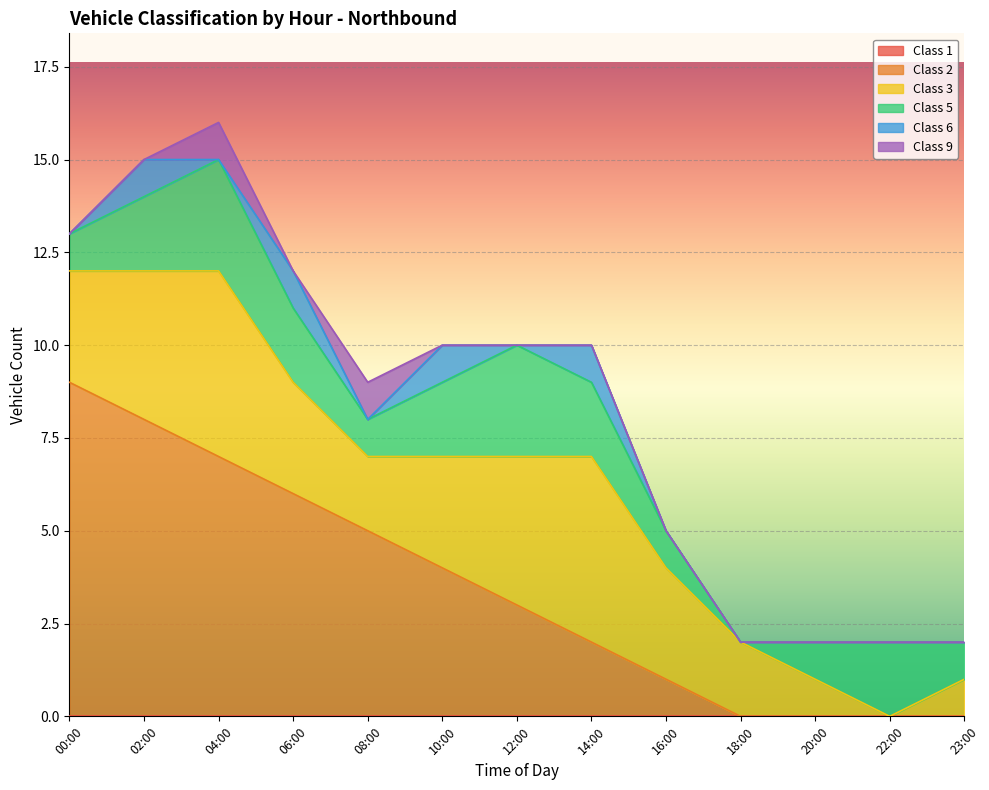

The value of Class 1 at 22:00 is 0. True or false?

True